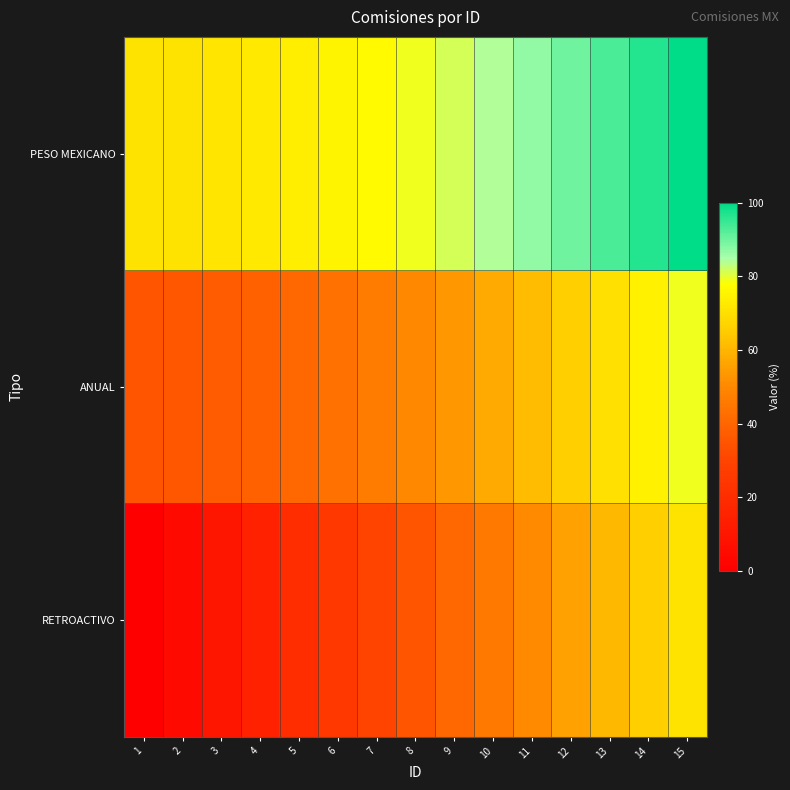

Rank the series by their maximum value, from highest to lowest.

PESO MEXICANO, ANUAL, RETROACTIVO